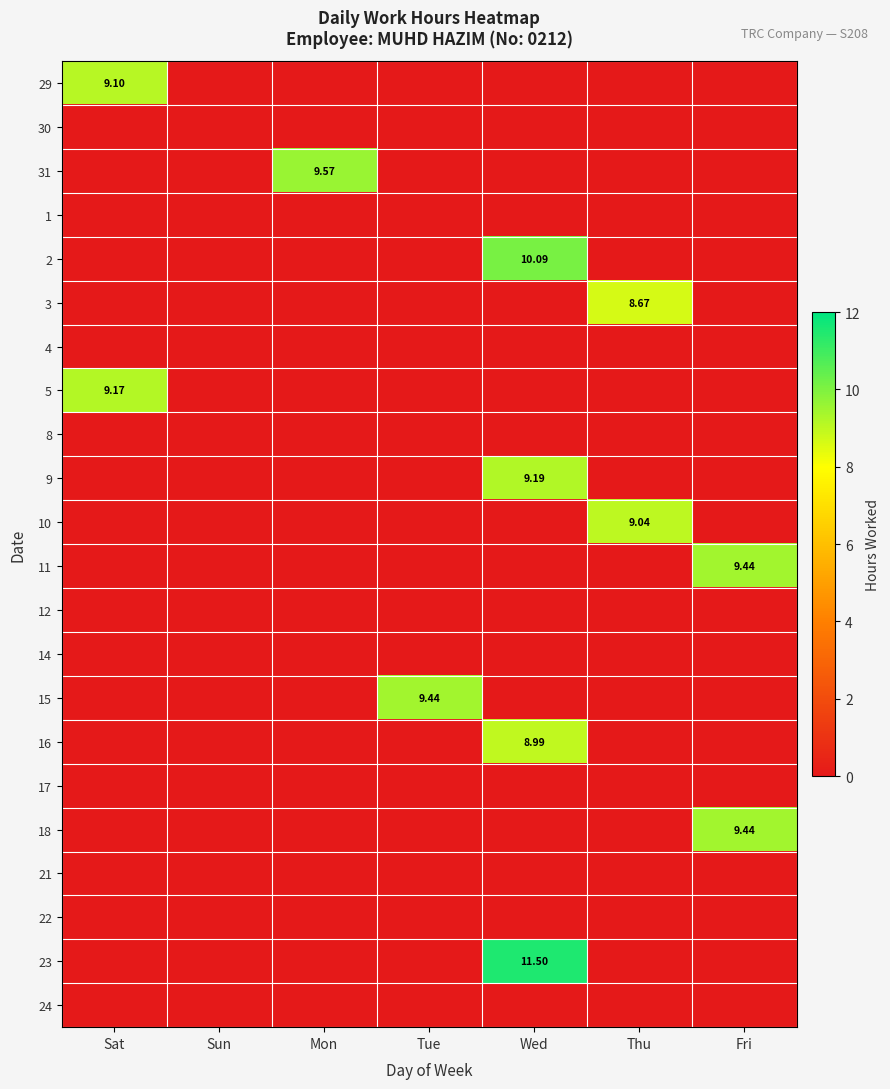

How many data points does each series have?

7